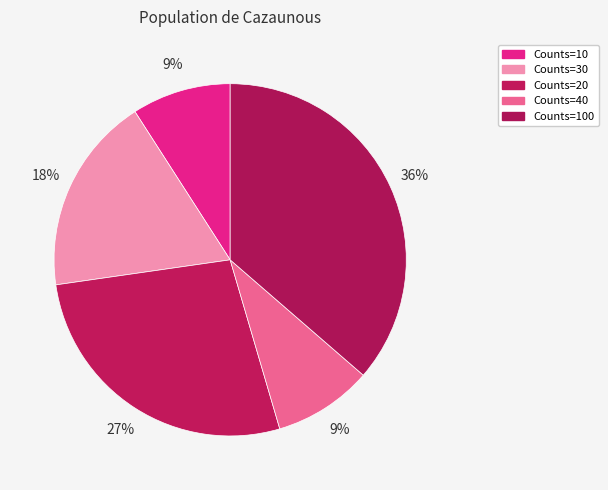

Which slice is the smallest?

10